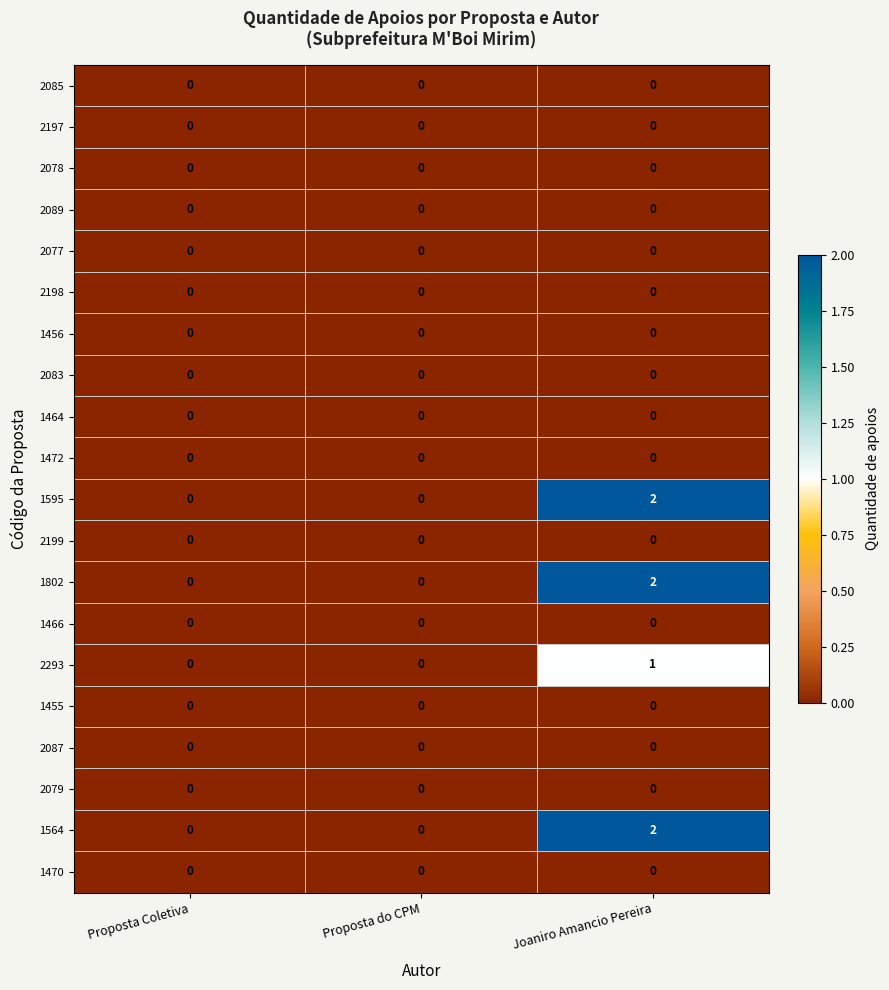

At which category is the sum across all series the highest?

Joaniro Amancio Pereira